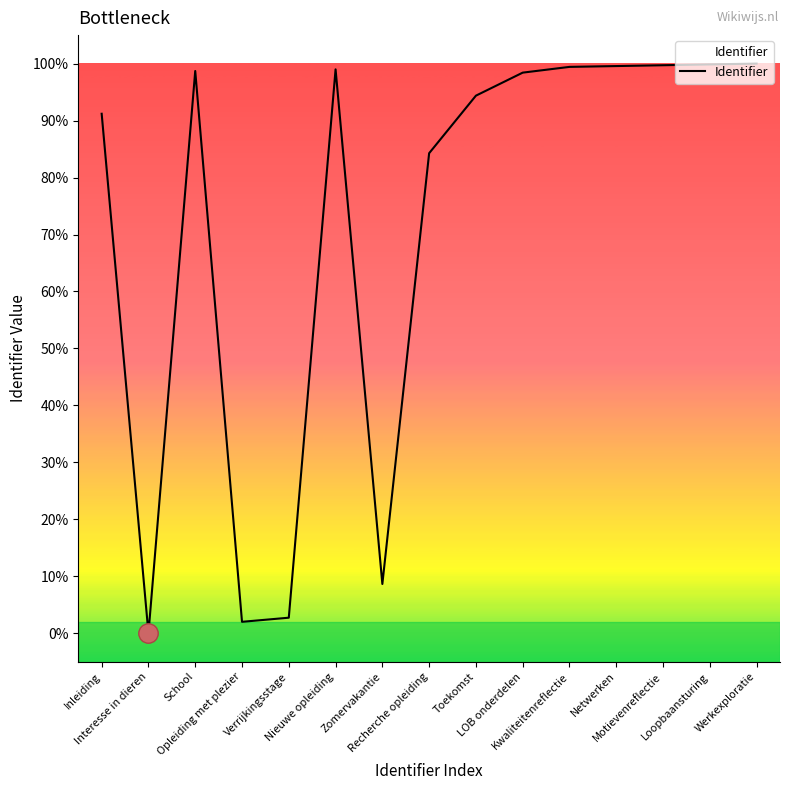

What is the average value?

71.9